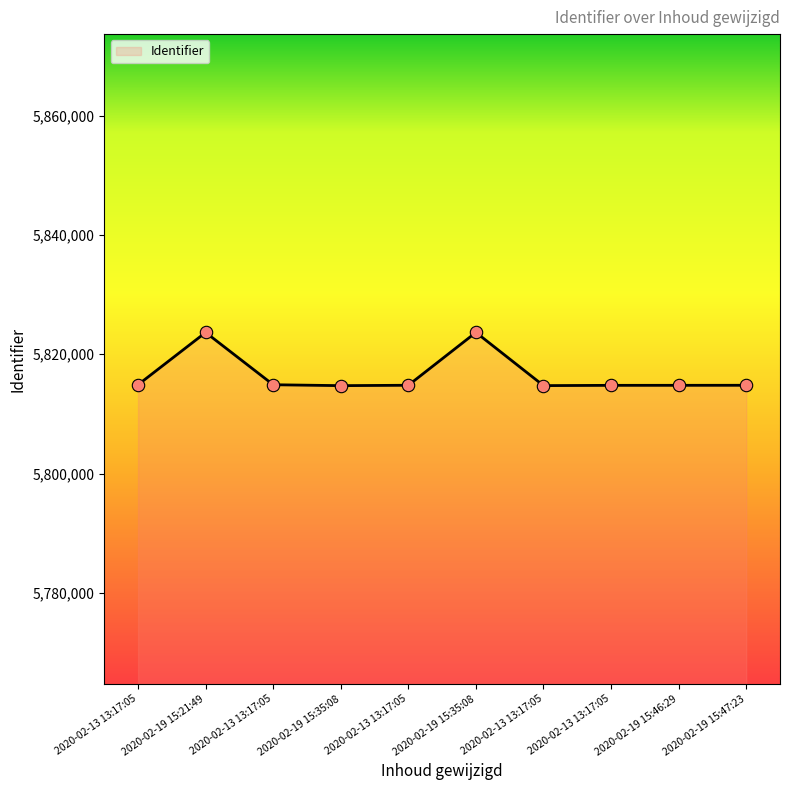

Approximately how many times larger is the value at 2020-02-19 15:46:29 compared to 2020-02-13 13:17:05?

1.0